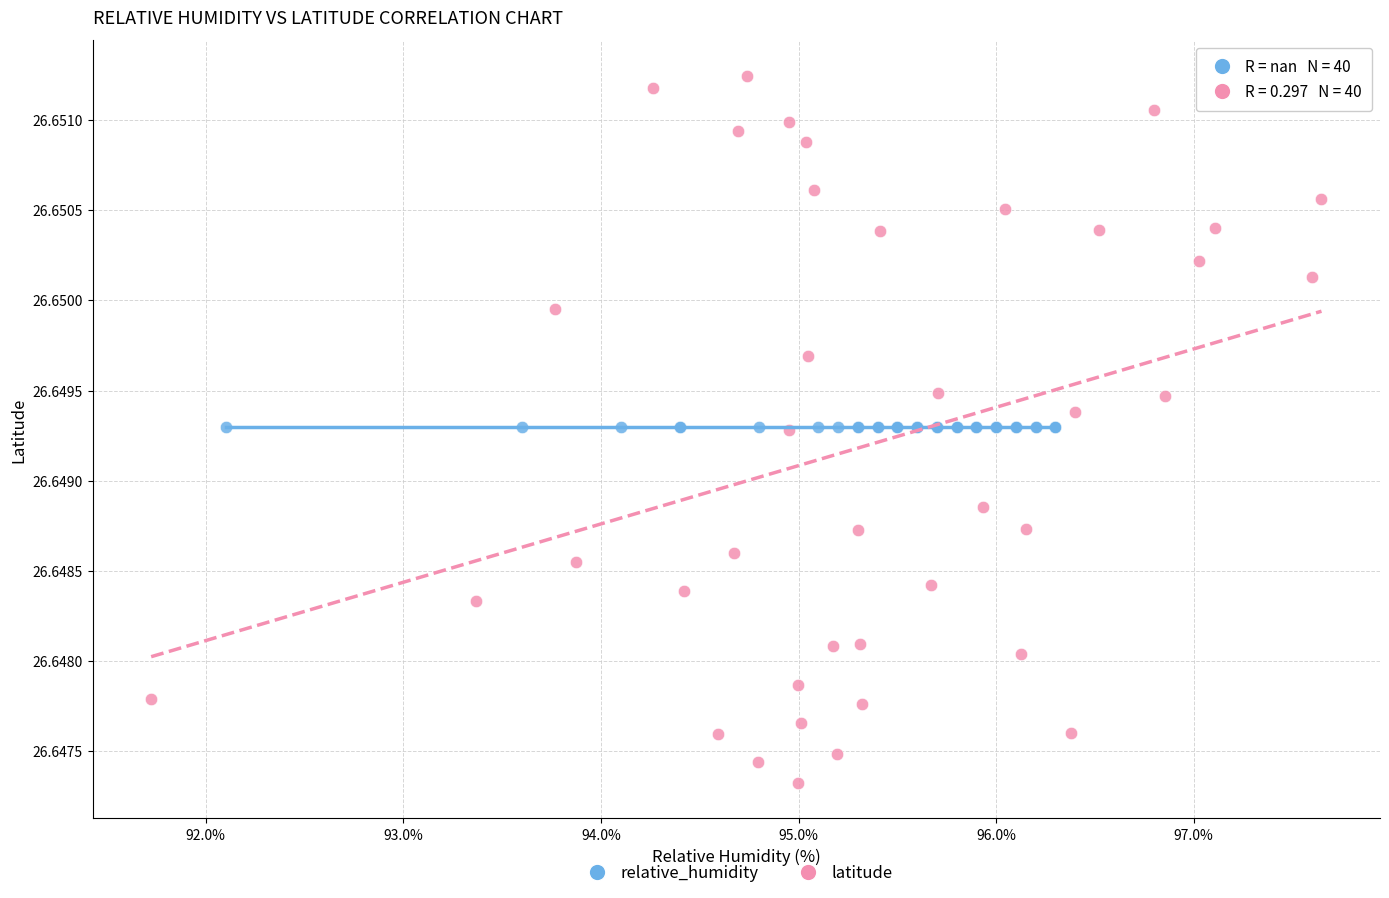

Which series contains the lowest Y value?

latitude